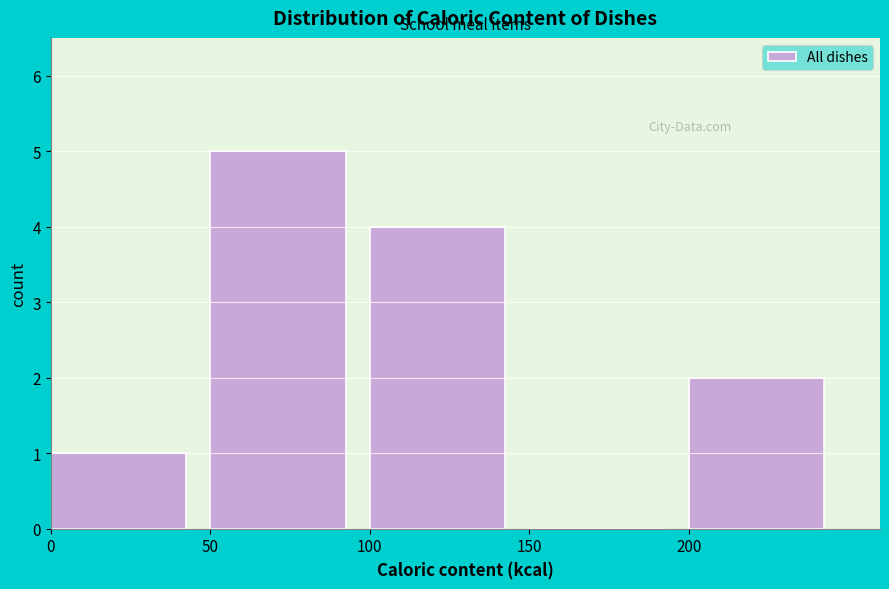

Reading left to right, list every bar in this chart as the range it spans on the x-axis followed by its height. The values are not printed on the chart, so give them approximately, as read against the axis.

0 to 50: 1
50 to 100: 5
100 to 150: 4
150 to 200: 0
200 to 250: 2